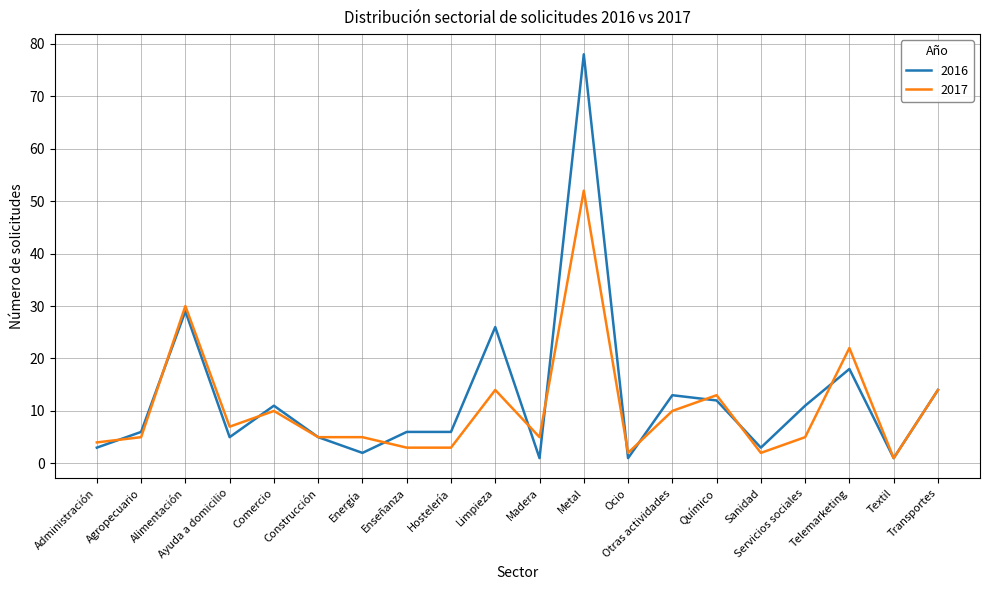

What are all the series names shown in the legend?

2016, 2017